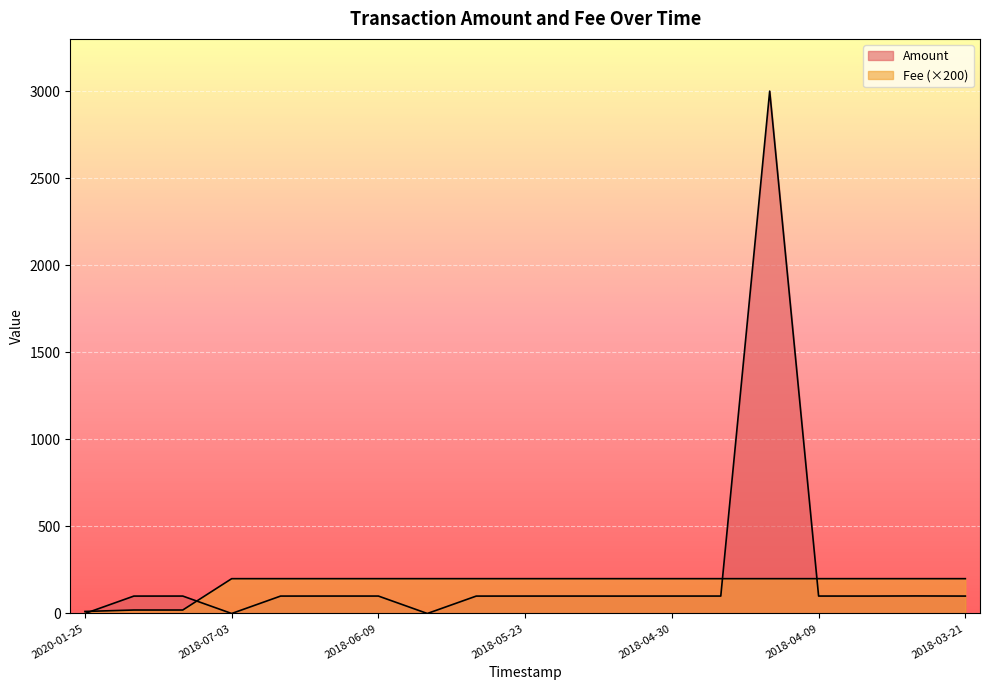

Where is Amount nearest to the value 1500?

2018-03-27